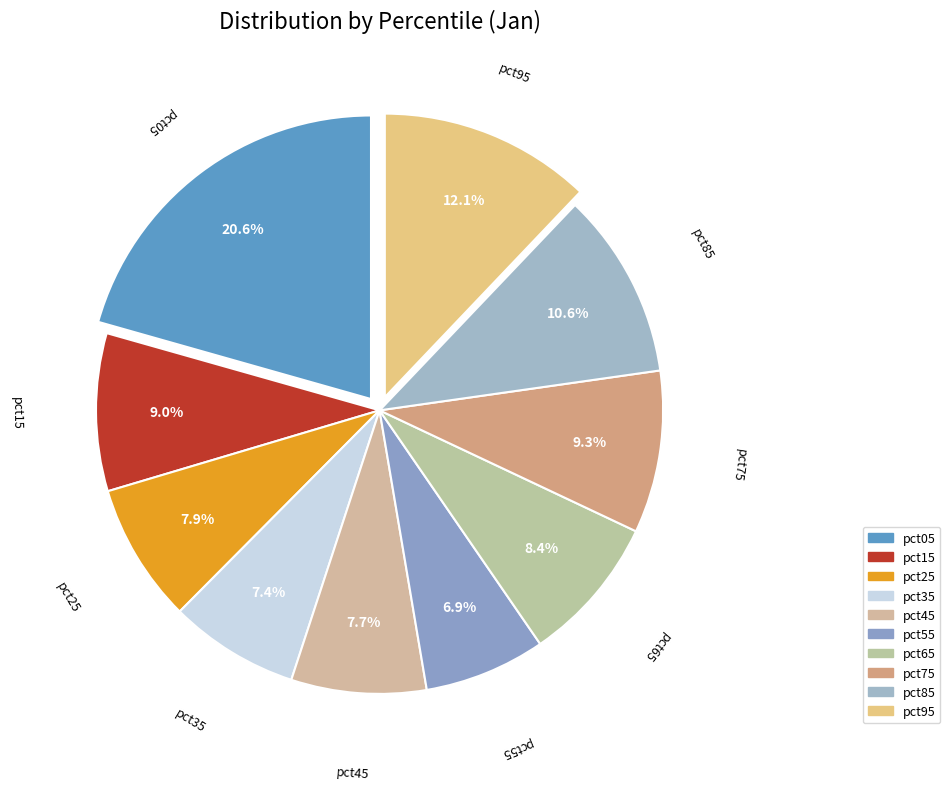

Combined, do pct45 and pct55 account for over 50%?

No